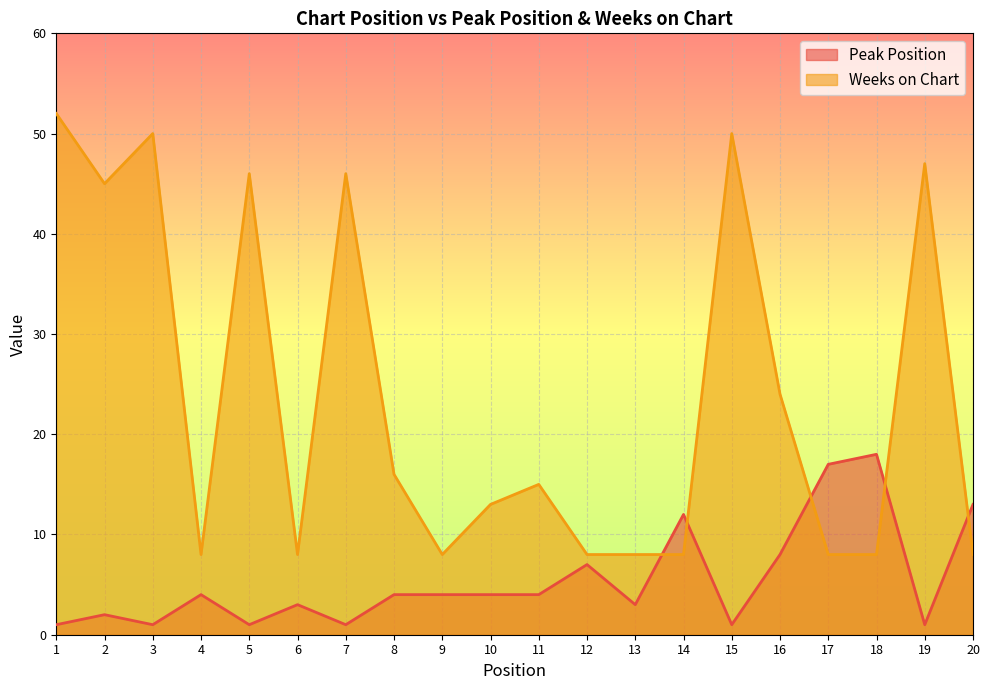

At which label does Weeks on Chart reach its minimum?

4